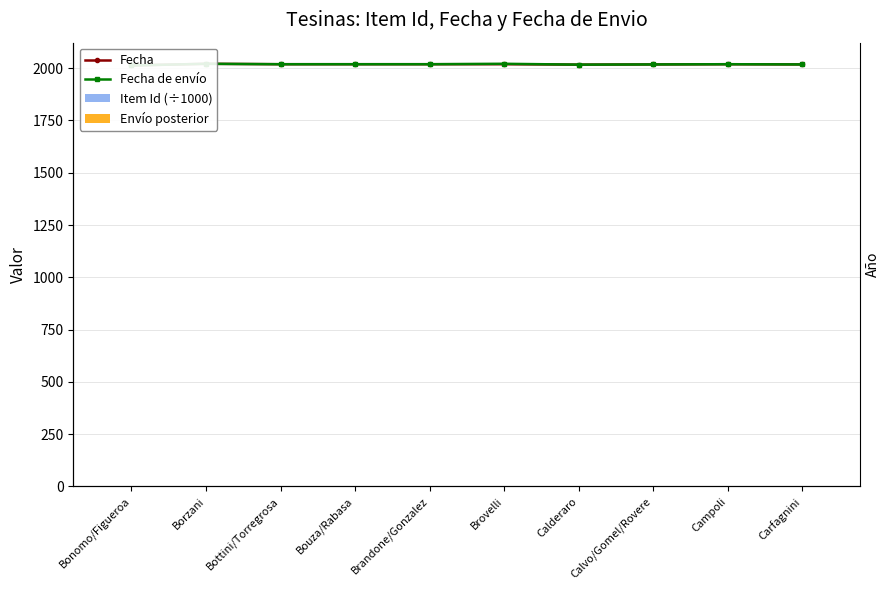

At how many categories does at least one series exceed 453?

10